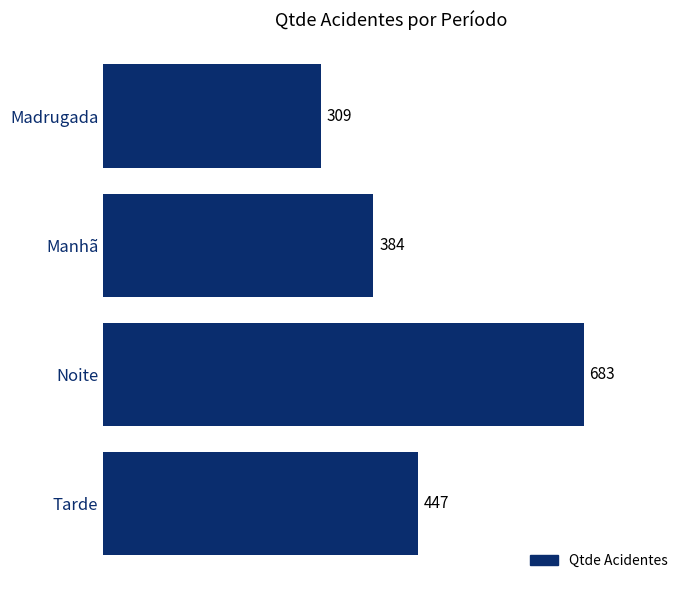

Between Manhã and Tarde, which is larger?

Tarde